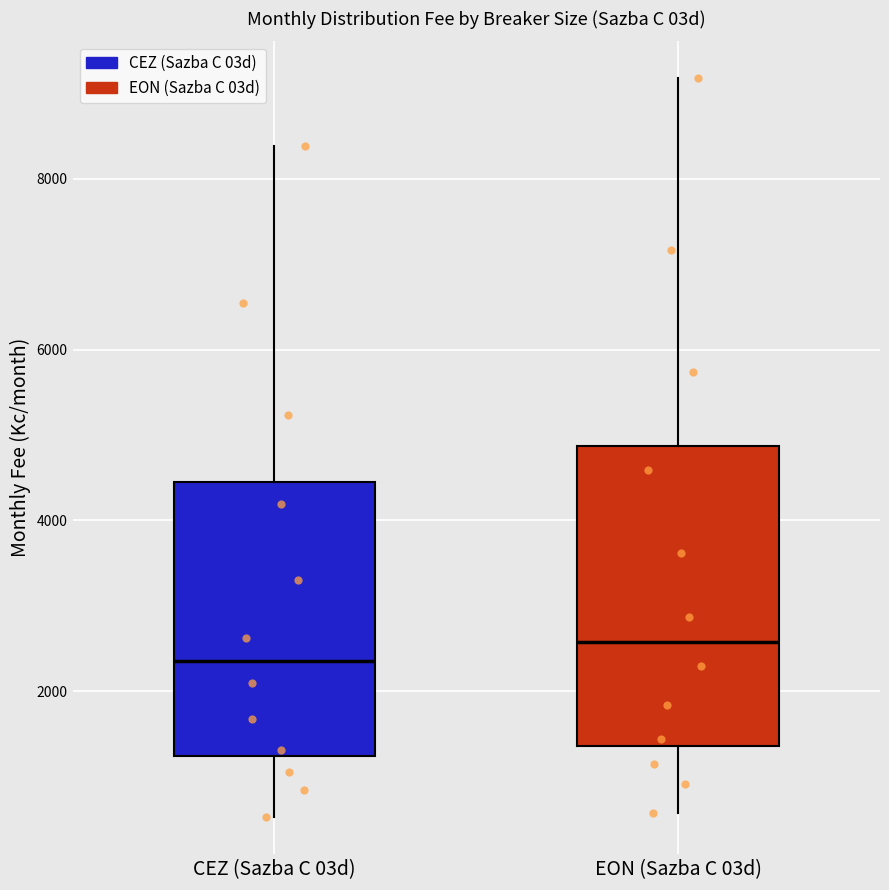

Reading left to right, read every box against the y-axis: the position of its median line, the range the box covers, and the ends of its whiskers. The values are not printed on the chart, so give them approximately, as read against the axis.

CEZ (Sazba C 03d): median 2400, box 1200 to 4400, whiskers 600 to 8400
EON (Sazba C 03d): median 2600, box 1400 to 4800, whiskers 600 to 9200